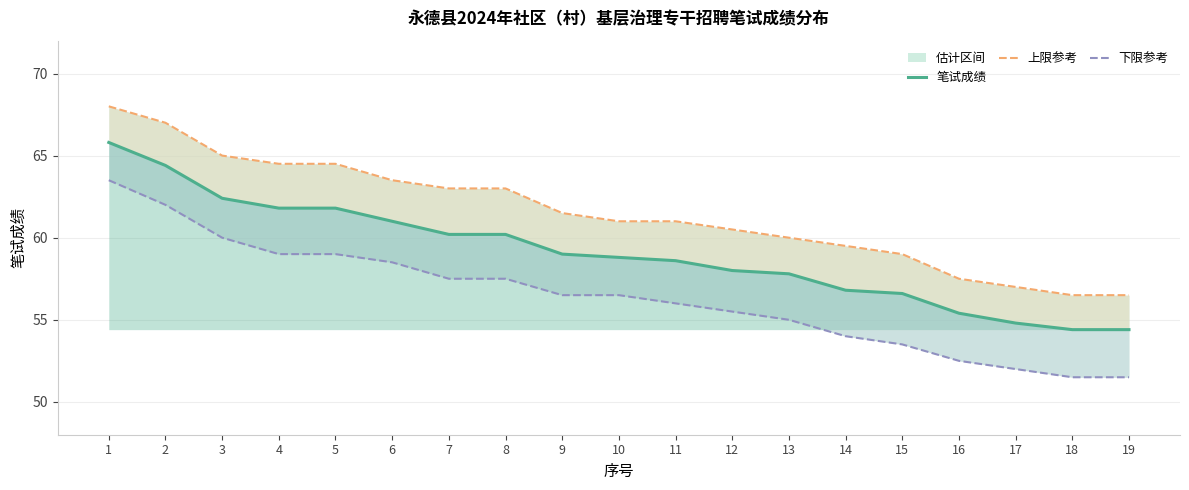

Does the chart have visible grid lines?

Yes